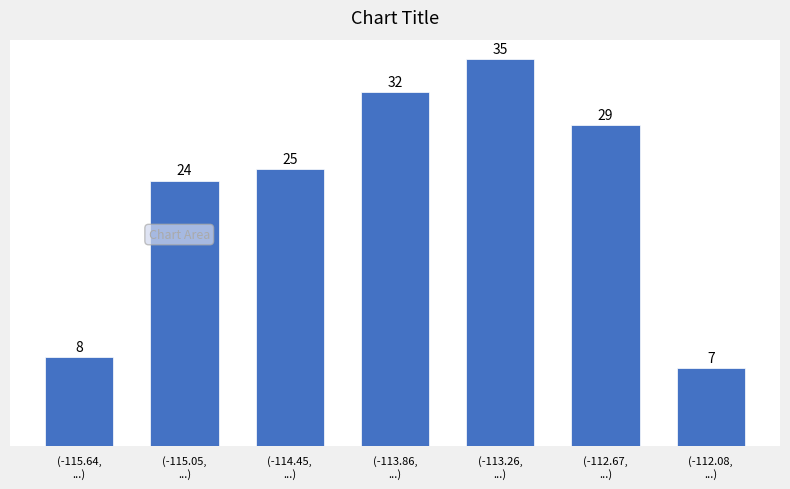

Reading left to right, transcribe all the data shown in this chart.

8	24	25	32	35	29	7